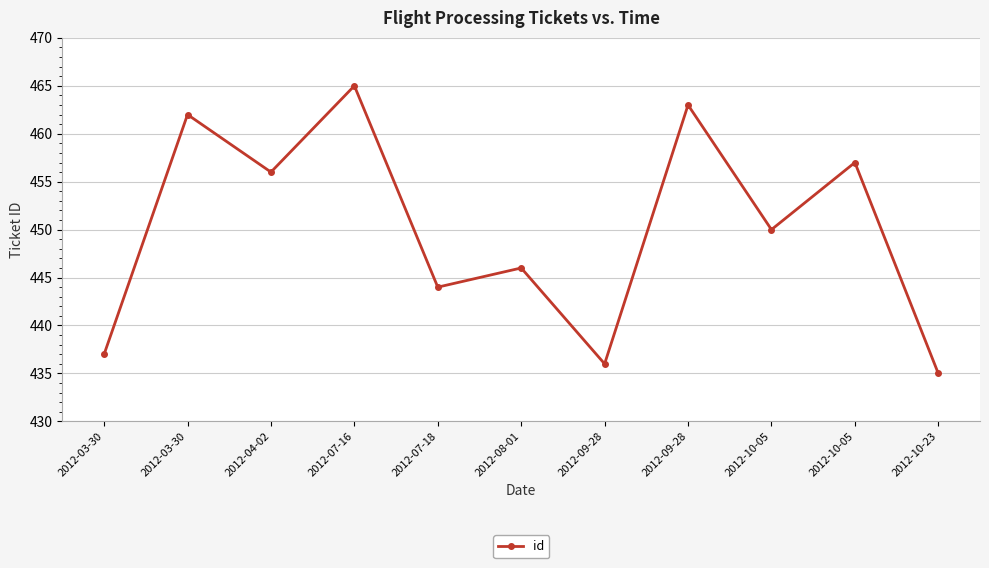

How many lines are shown in the chart?

1